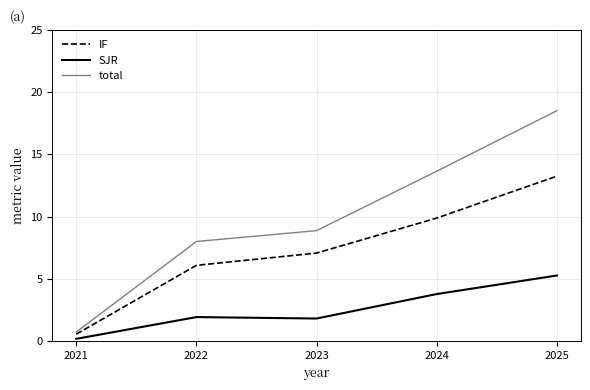

What is the lowest value of the total series?

0.7